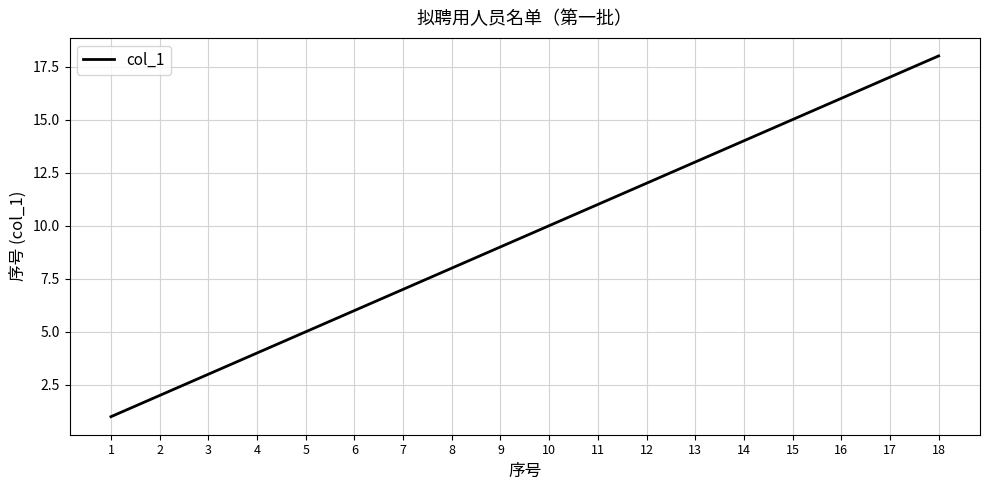

Approximately how many times larger is the value at 14 compared to 17?

0.8